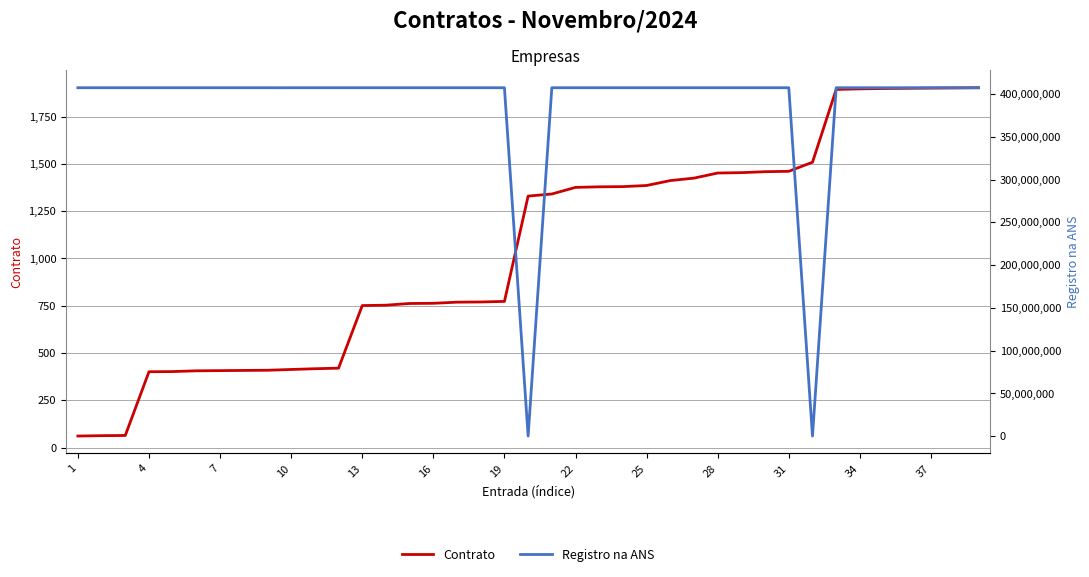

How many interior local peaks does the Registro na ANS series have?

2